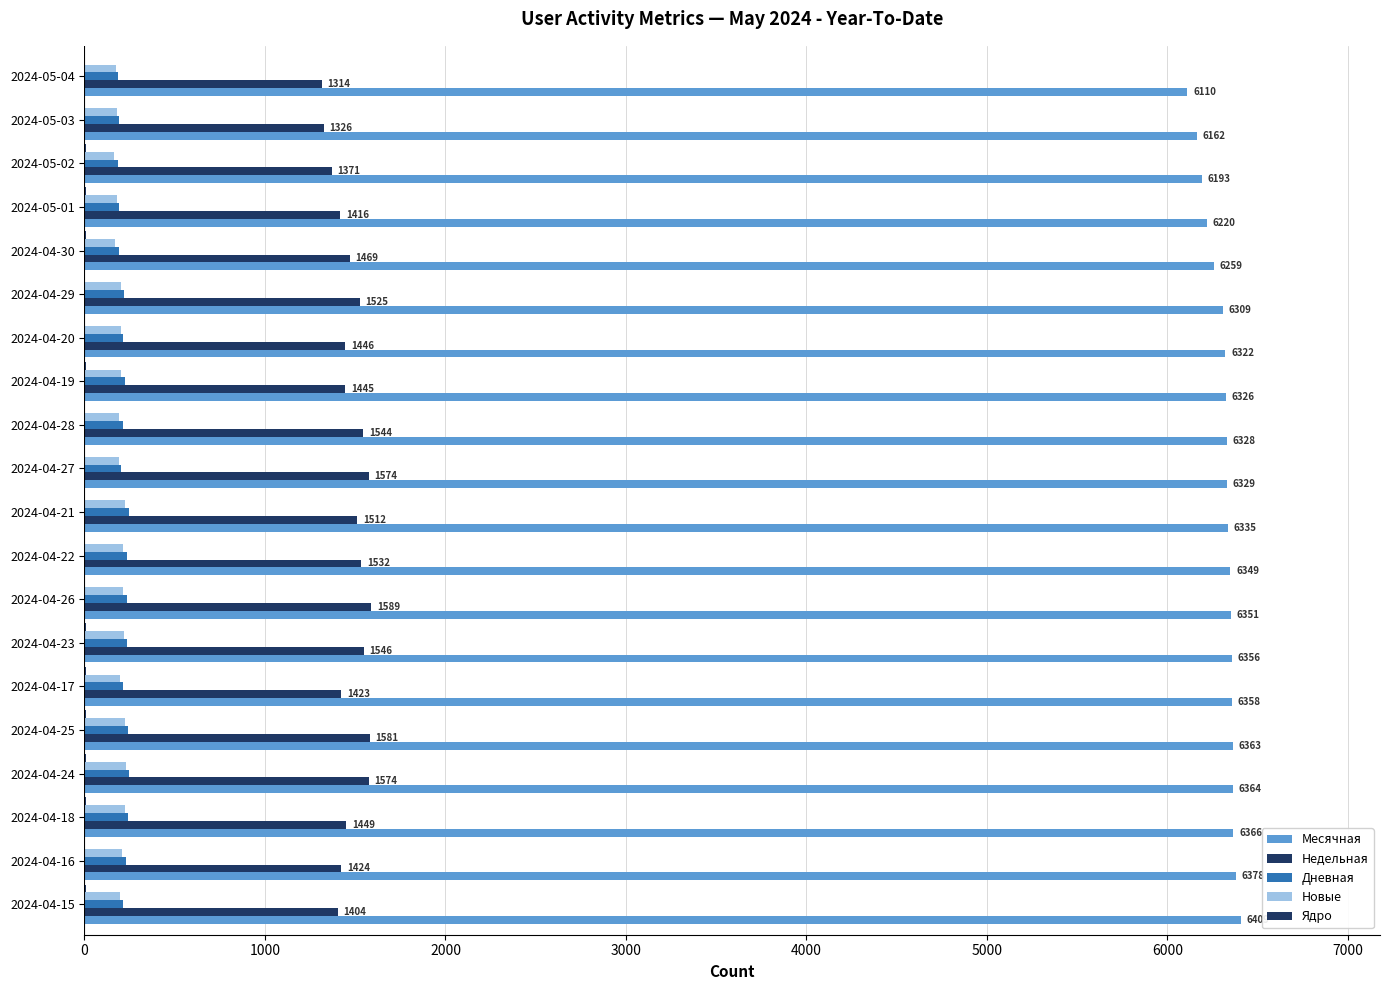

Count the number of categories in the chart.

20